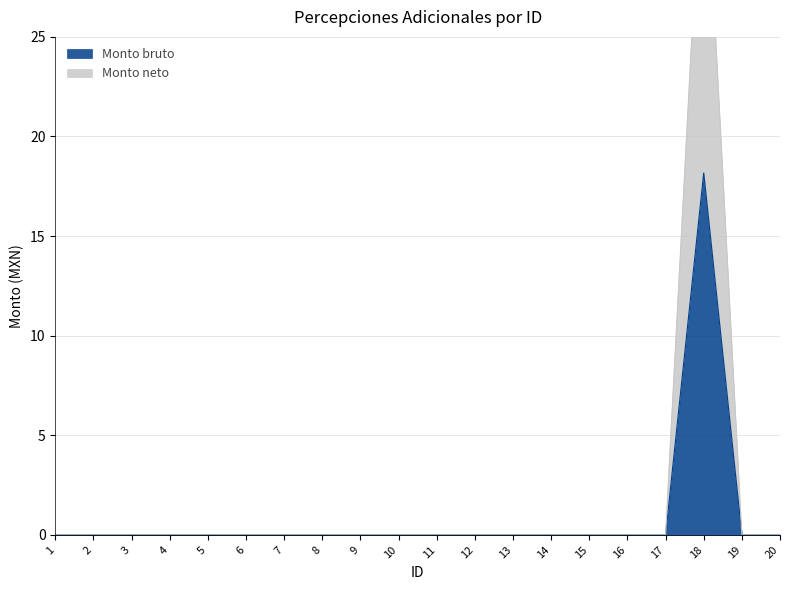

Rank the series by their average value, from lowest to highest.

Monto bruto, Monto neto